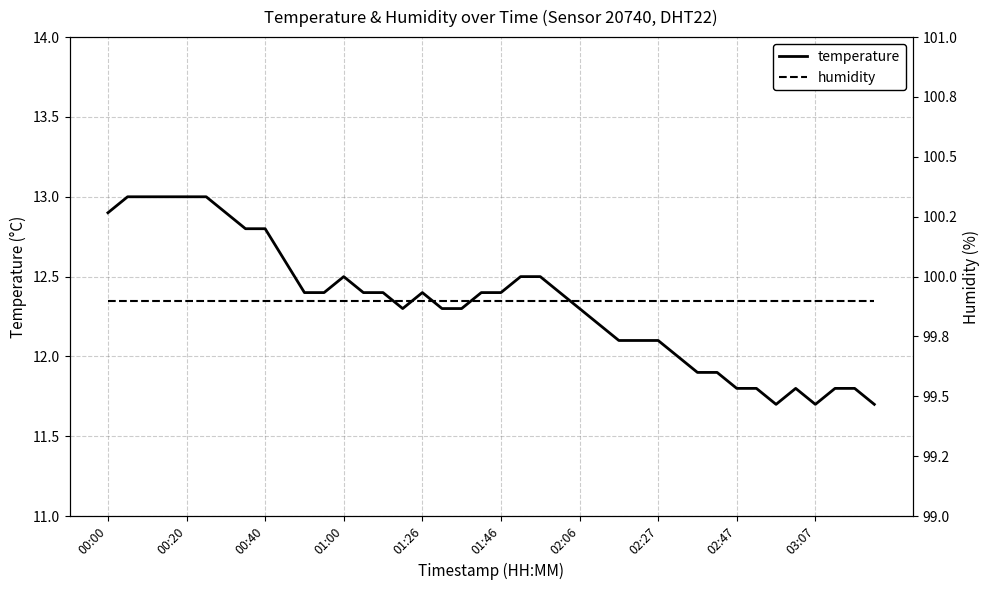

What is the highest value of the temperature series?

13.0